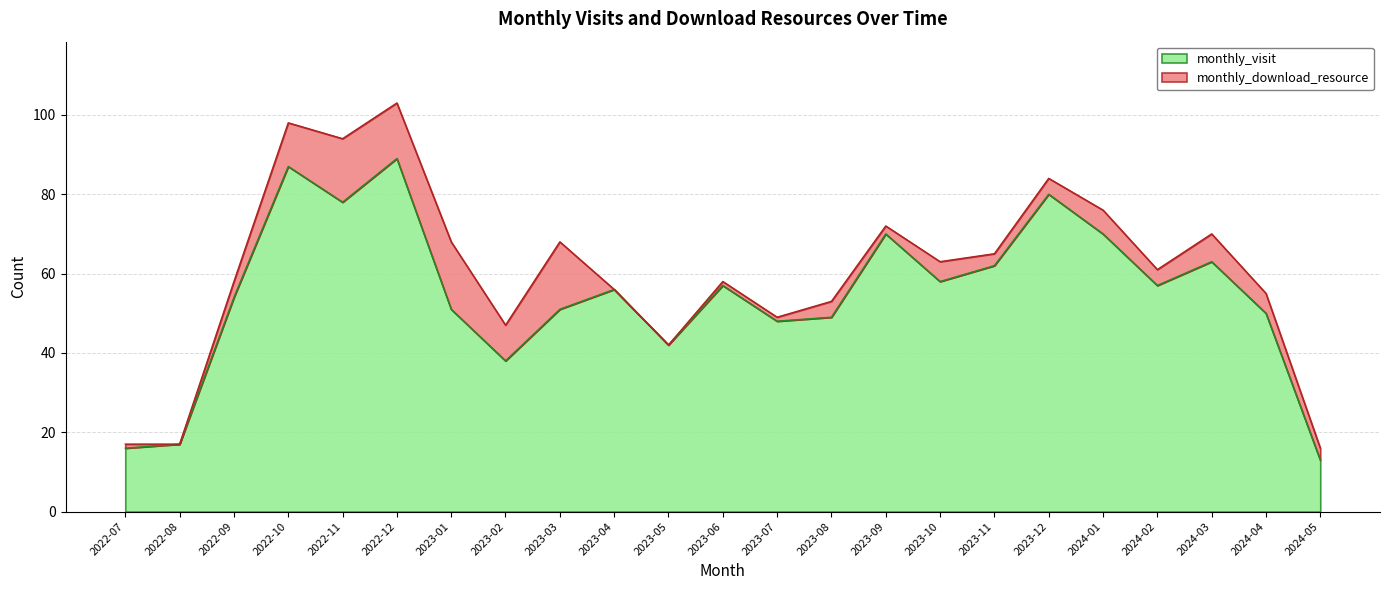

What is the approximate value at 2023-01, to the nearest 10?

50